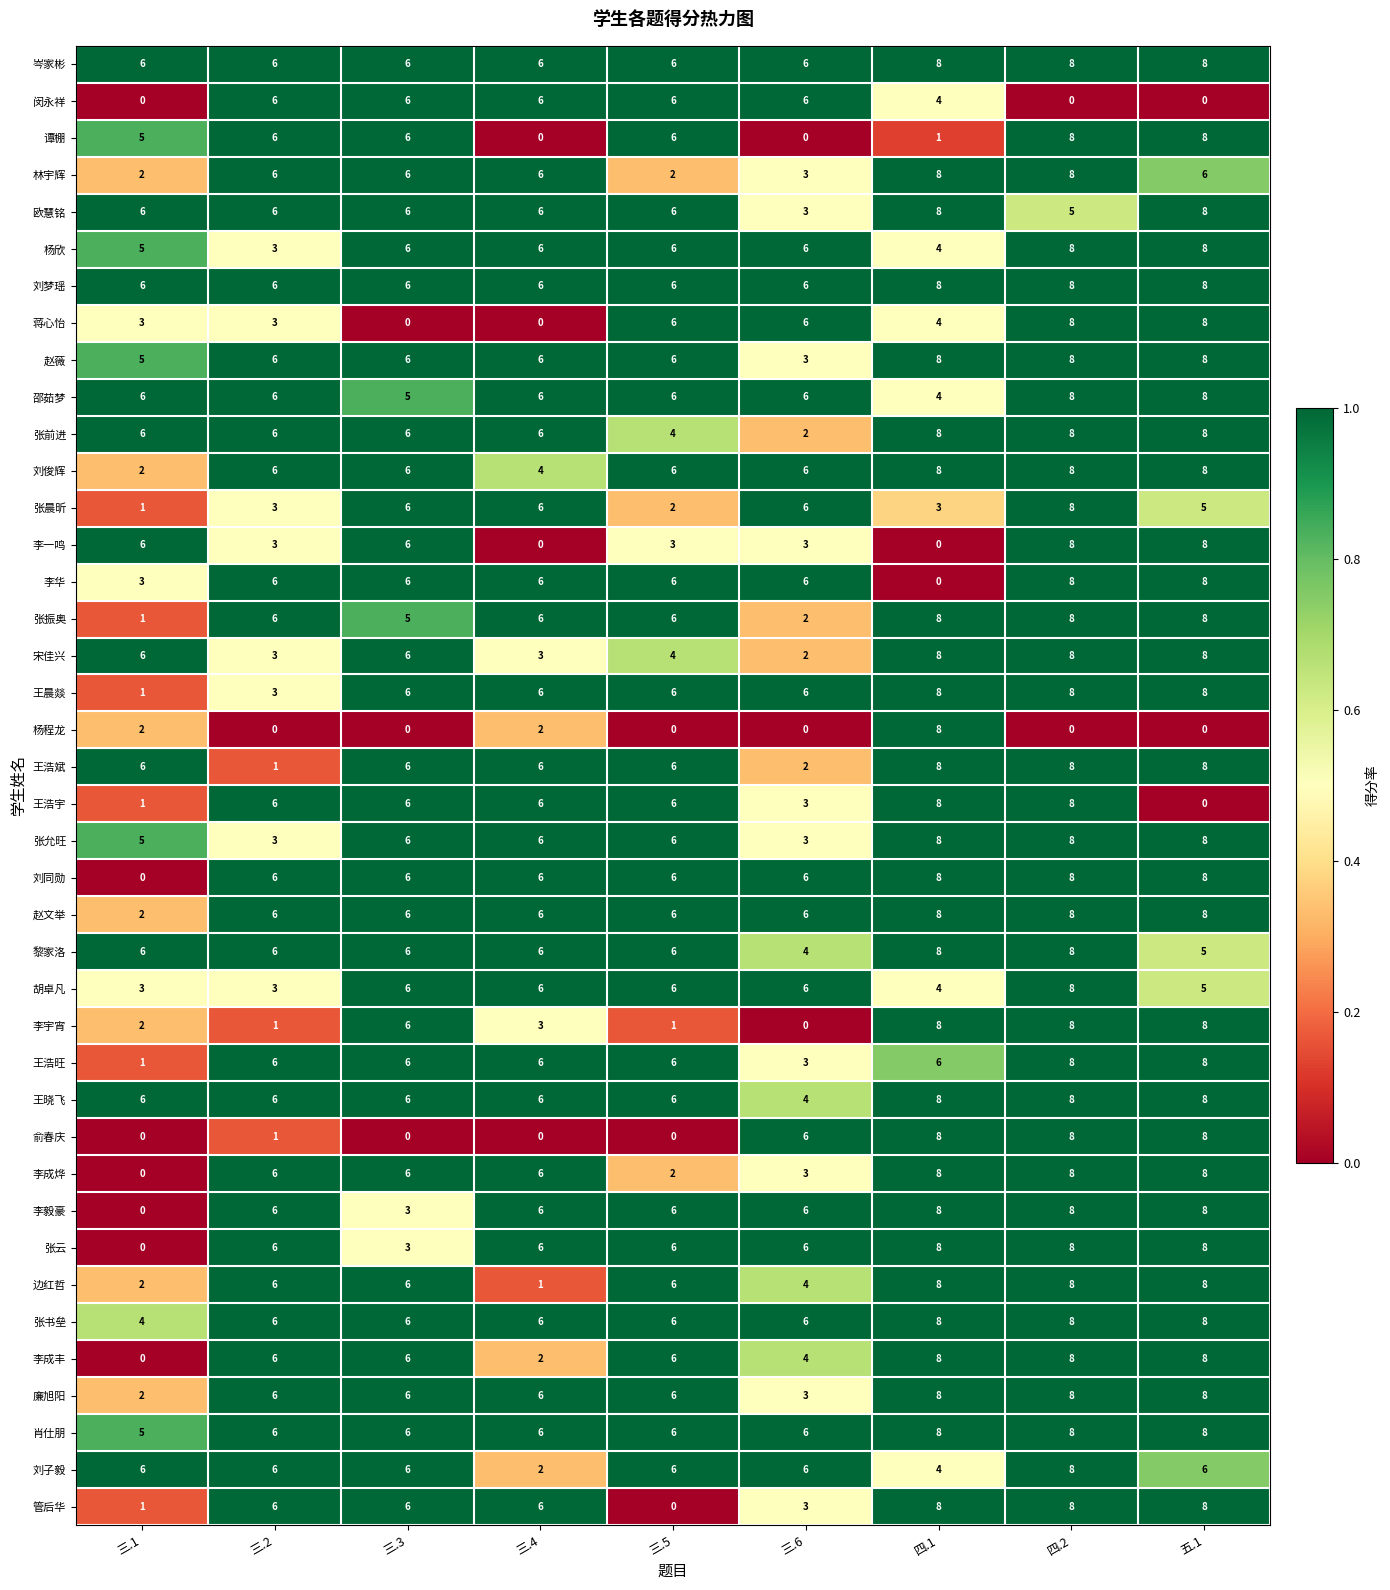

Is it true that 杨程龙 equals 4 at 三.5?

False